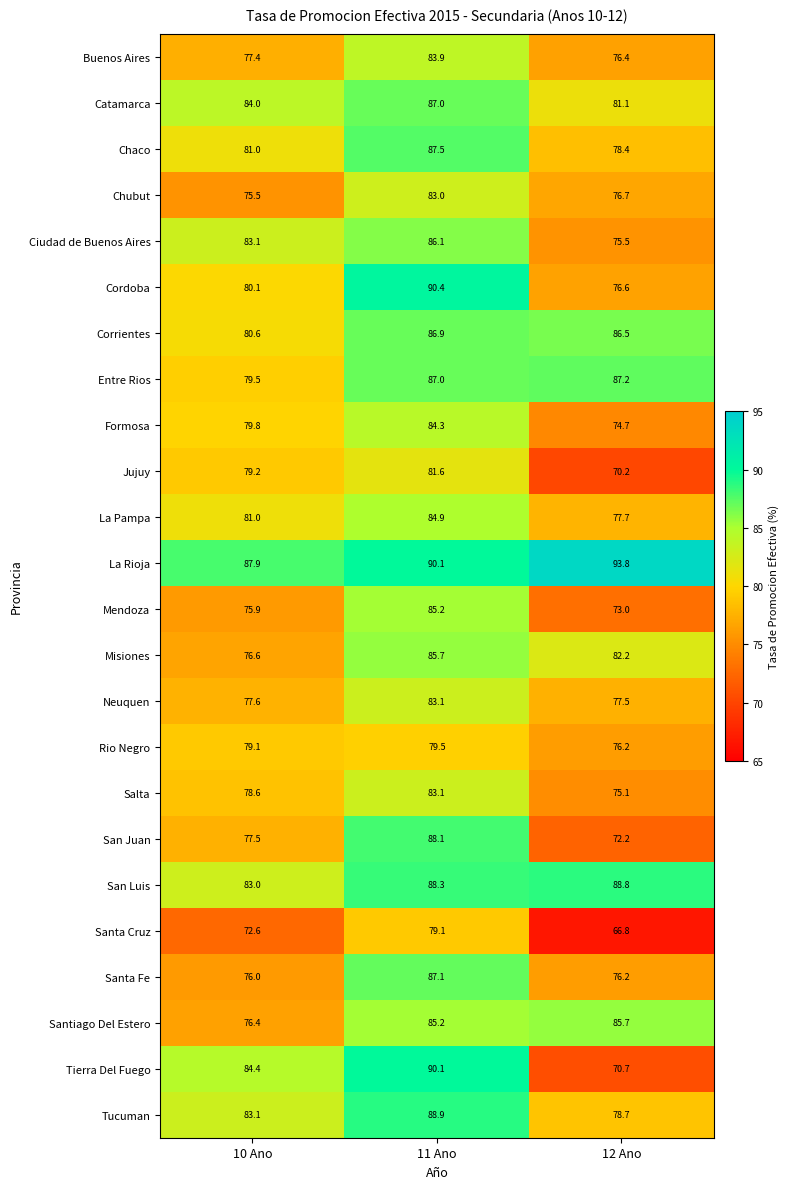

At how many categories does at least one series exceed 88?

2